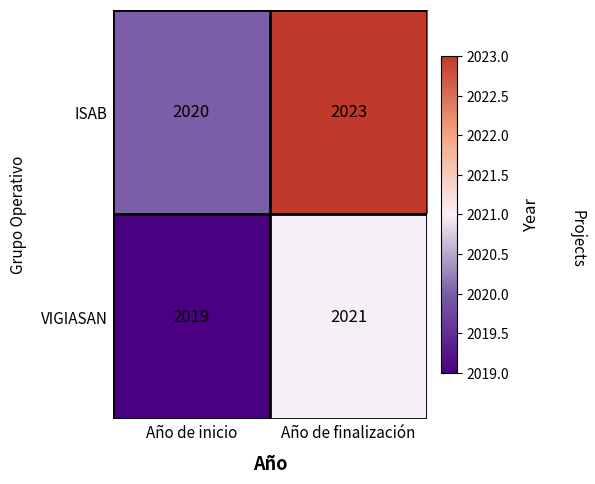

The ISAB series shows 2023 at Año de finalización. True or false?

True